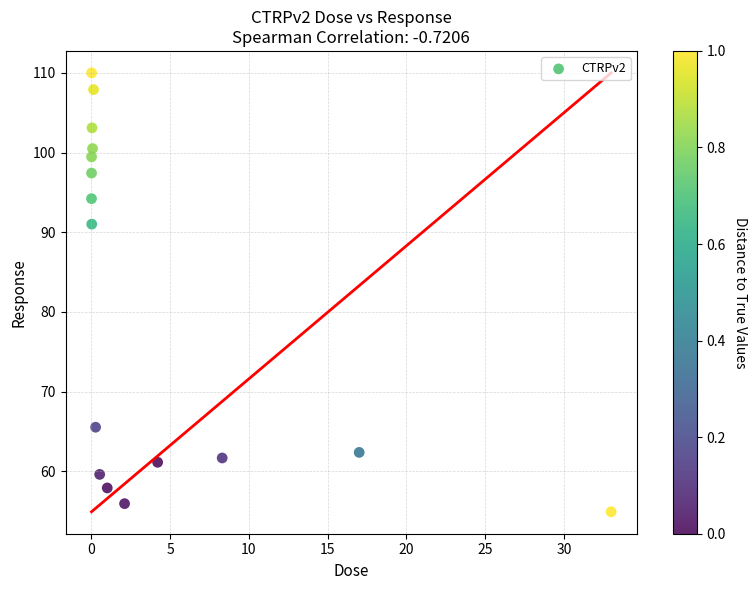

What is the range of Y values (max minus min)?

55.1